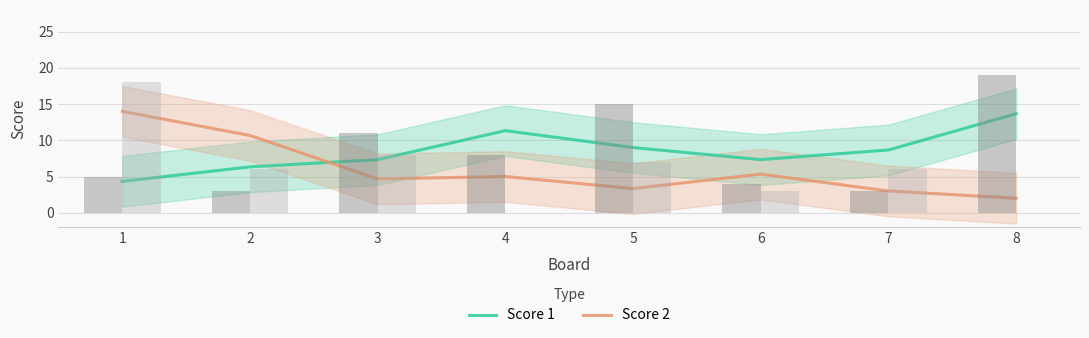

Which category has the lowest value in the Score 2 series?

8